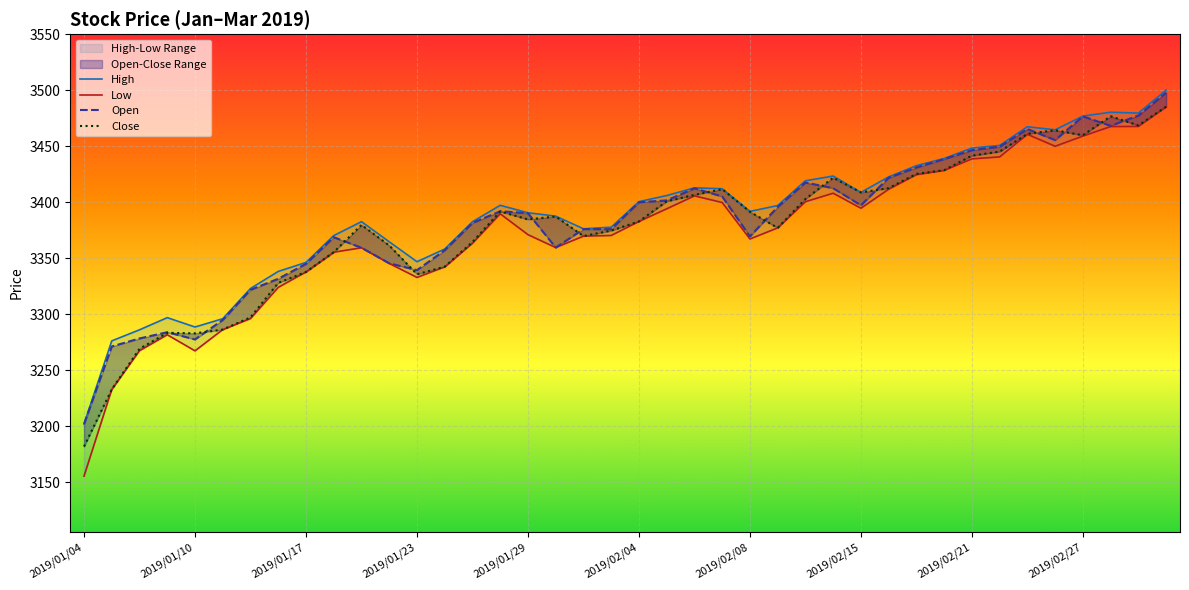

What is the sum of the Open values at 34 and 36?

6942.4